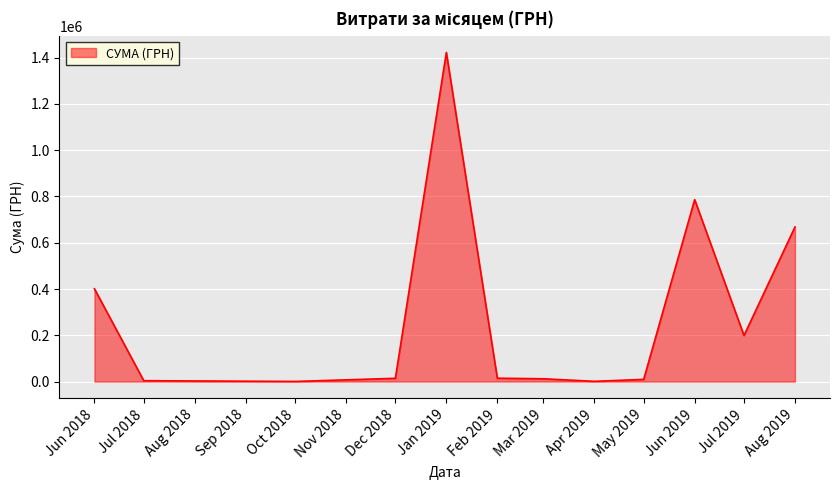

Does the chart display data point markers on the line(s)?

No